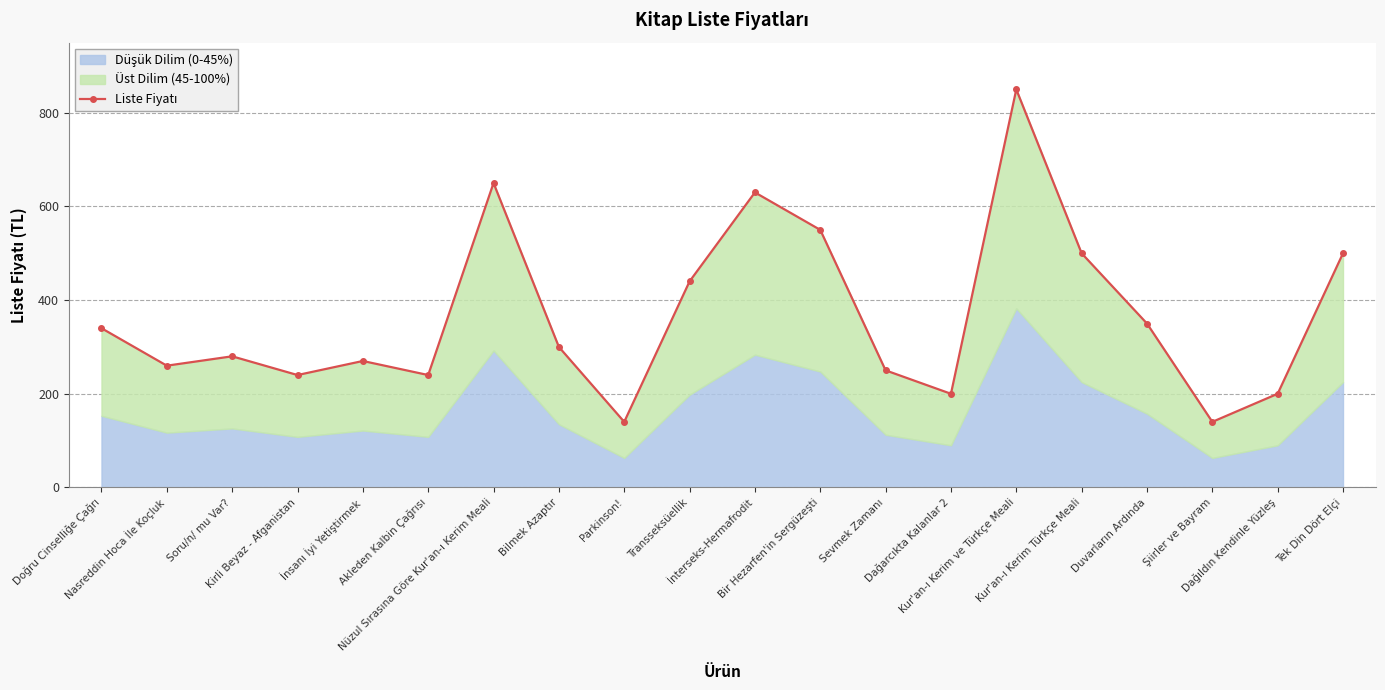

What is the difference between the maximum and second lowest values?

710